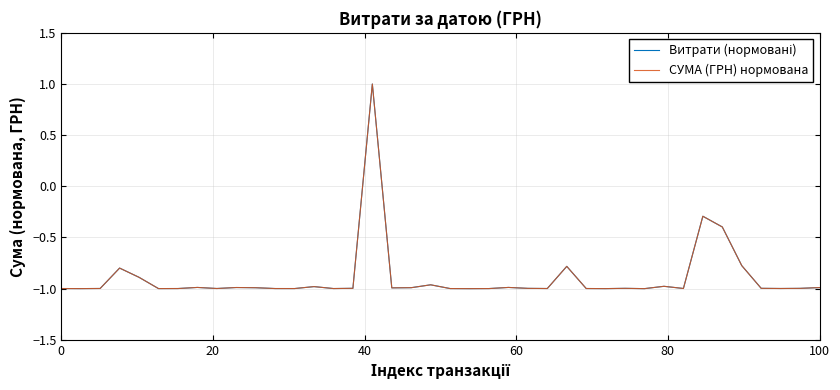

True or false: СУМА (ГРН) нормована and Витрати (нормовані) intersect in this chart.

False